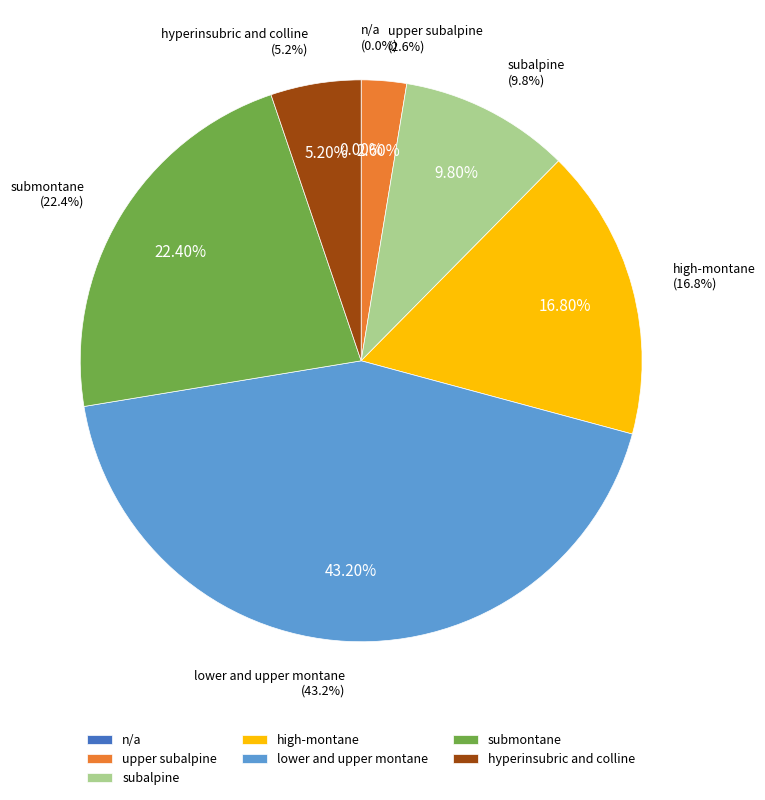

The upper subalpine slice represents 3% of the pie. True or false?

True